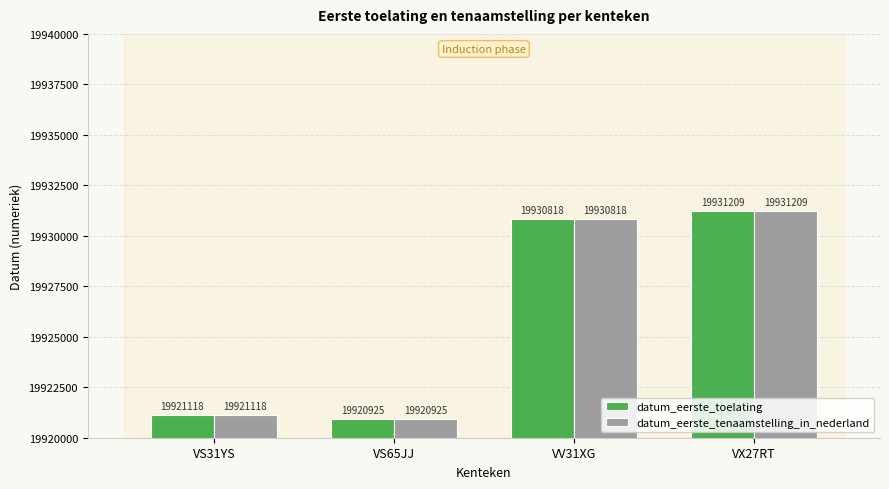

True or false: datum_eerste_toelating has a value of 30773008 at VX27RT.

False